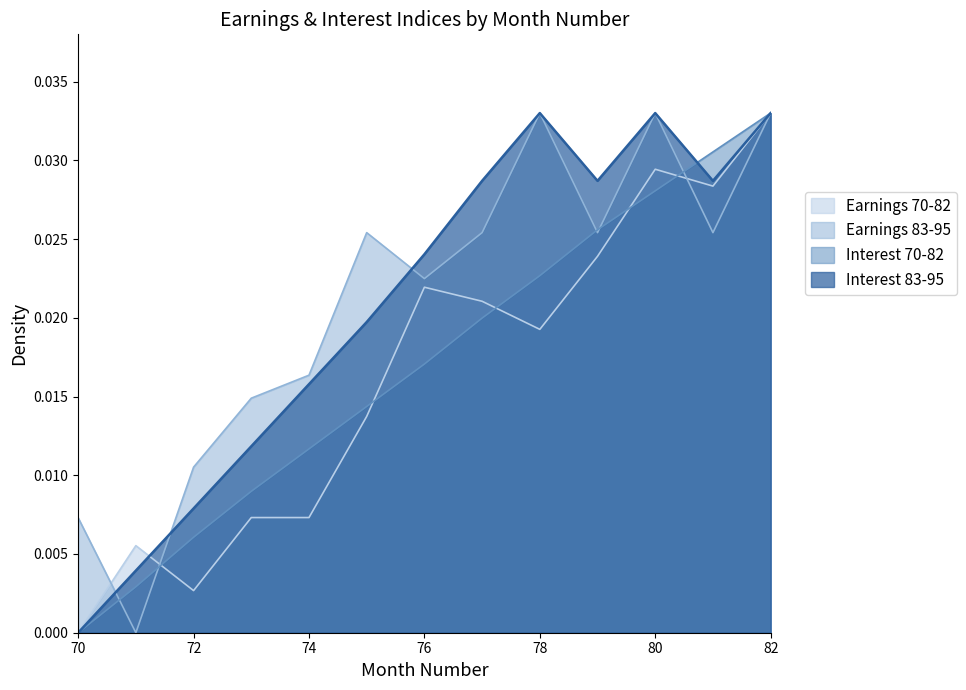

True or false: Month 70-82 and Month 83-95 intersect in this chart.

True